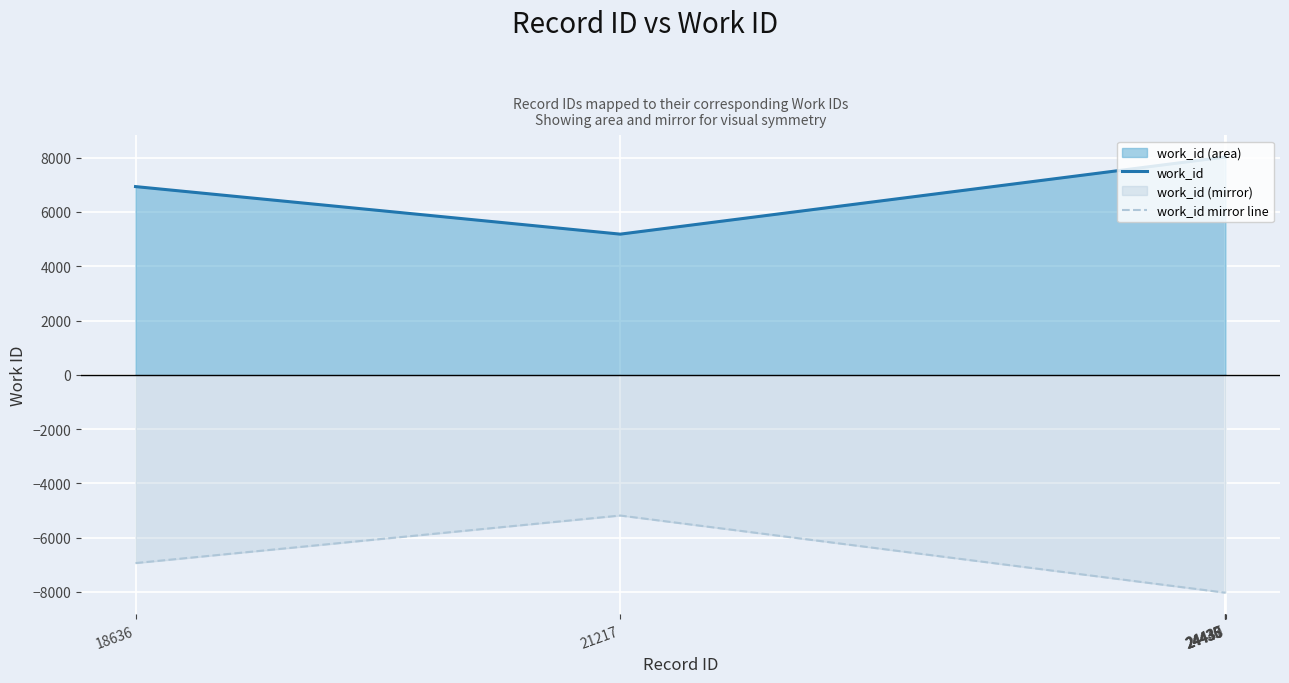

List the series in order of their peak value, lowest first.

work_id mirror line, work_id